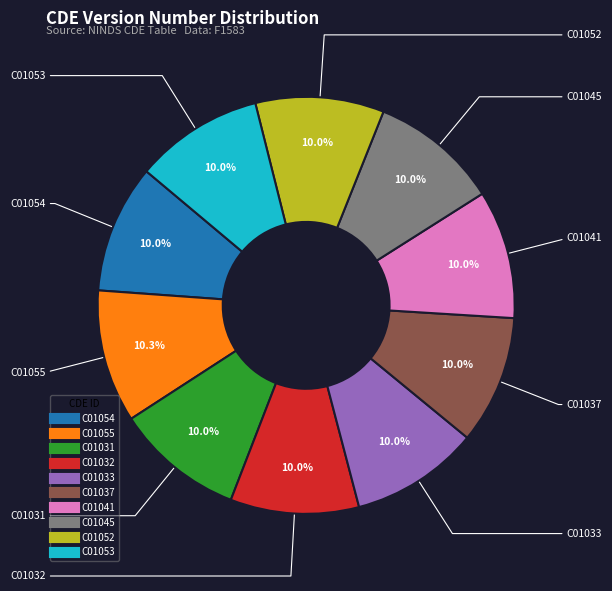

To the nearest percent, what is the average slice percentage?

10%